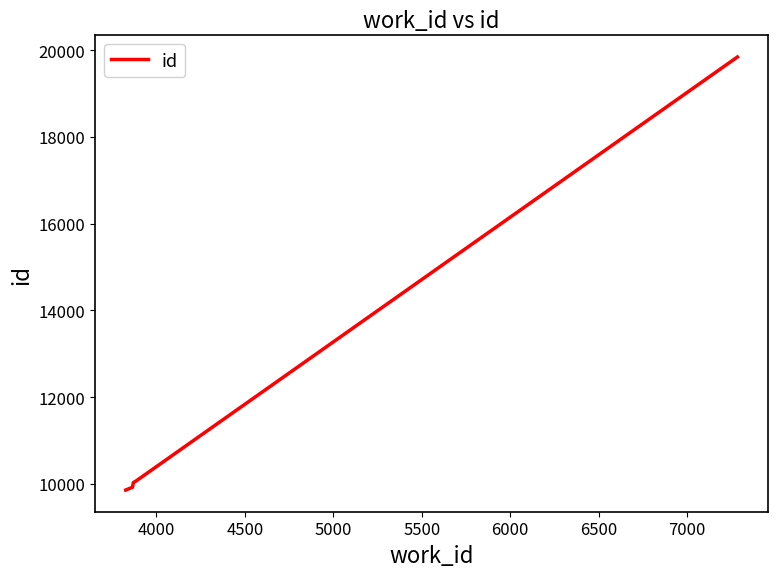

What is the greatest value displayed?

19841